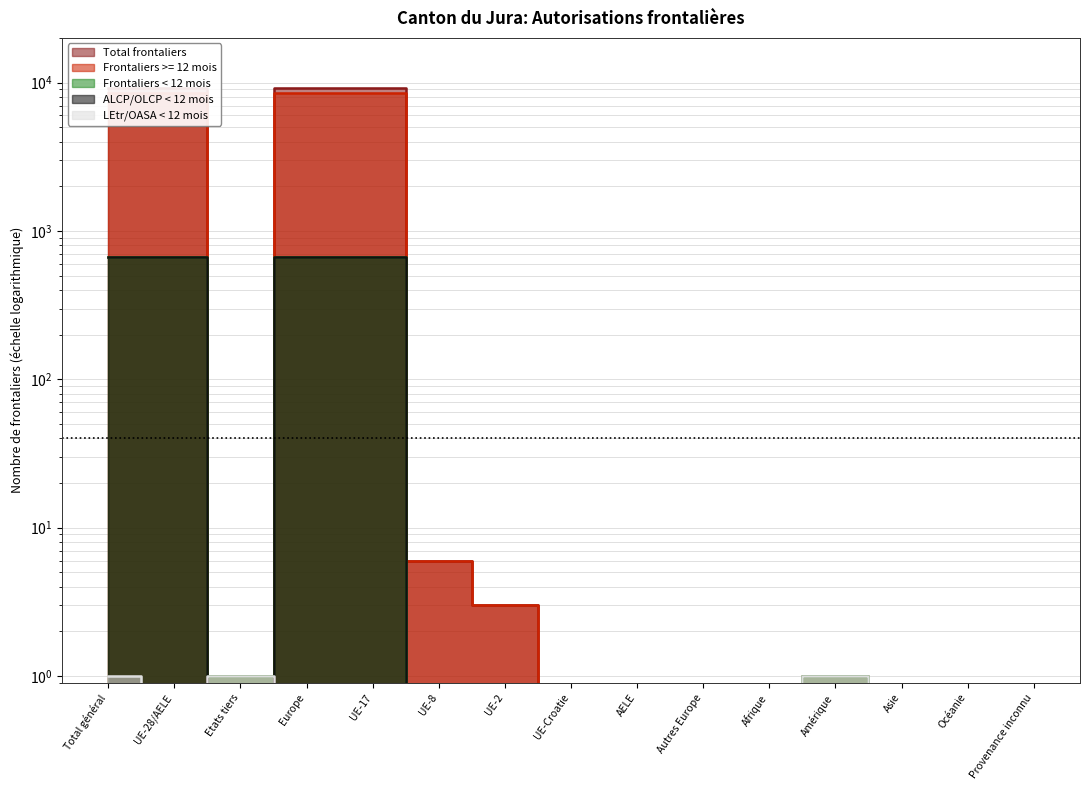

Is it true that LEtr/OASA < 12 mois equals 0.4 at Amérique?

False